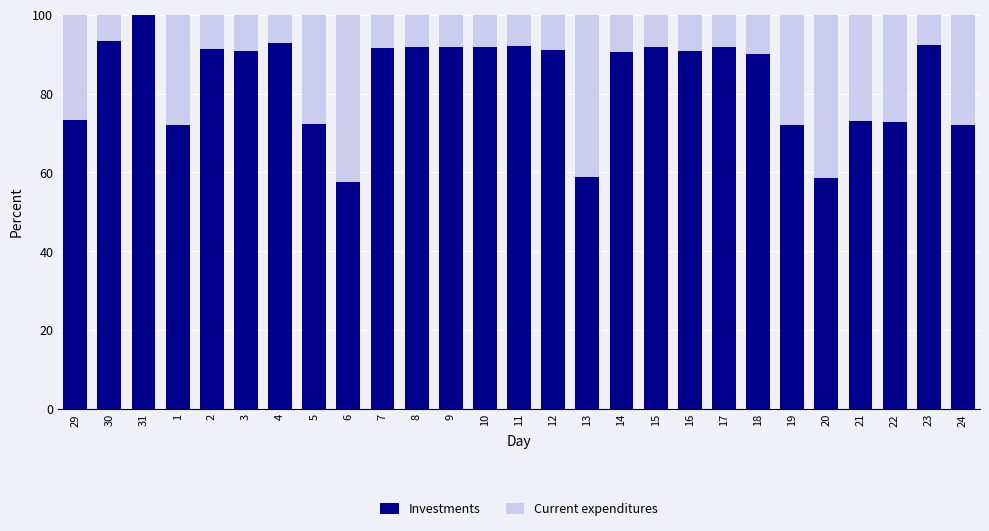

What is the sum of the Investments values at 20 and 14?

149.3